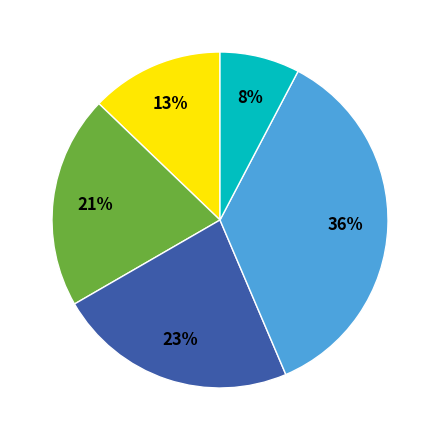

To the nearest percent, what is the average slice percentage?

20%